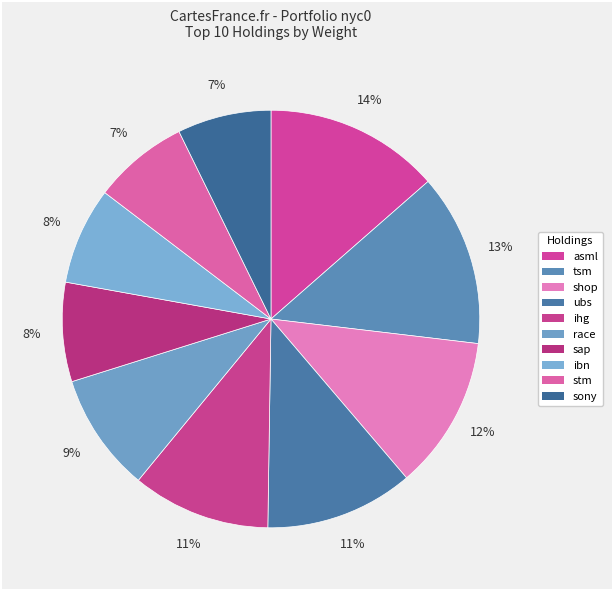

Which slice is the smallest?

sony